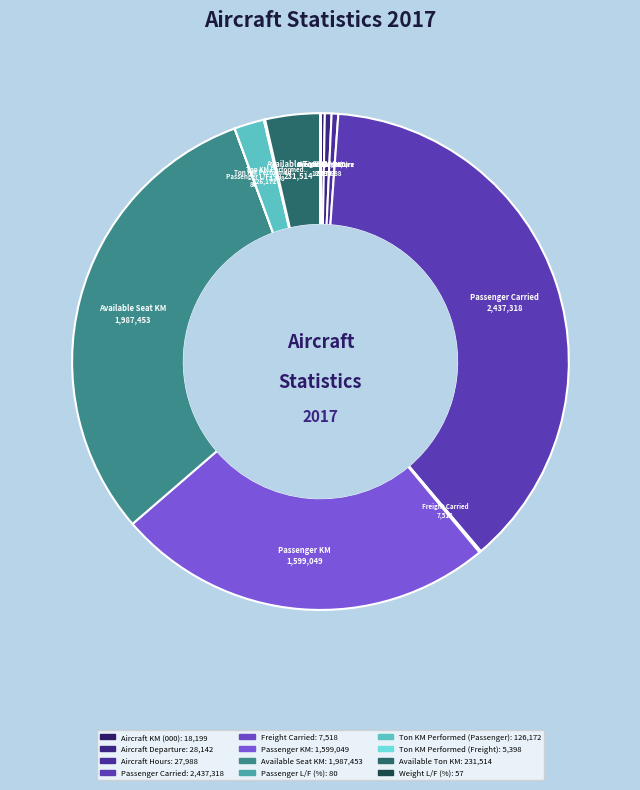

Count the number of slices in the pie.

12